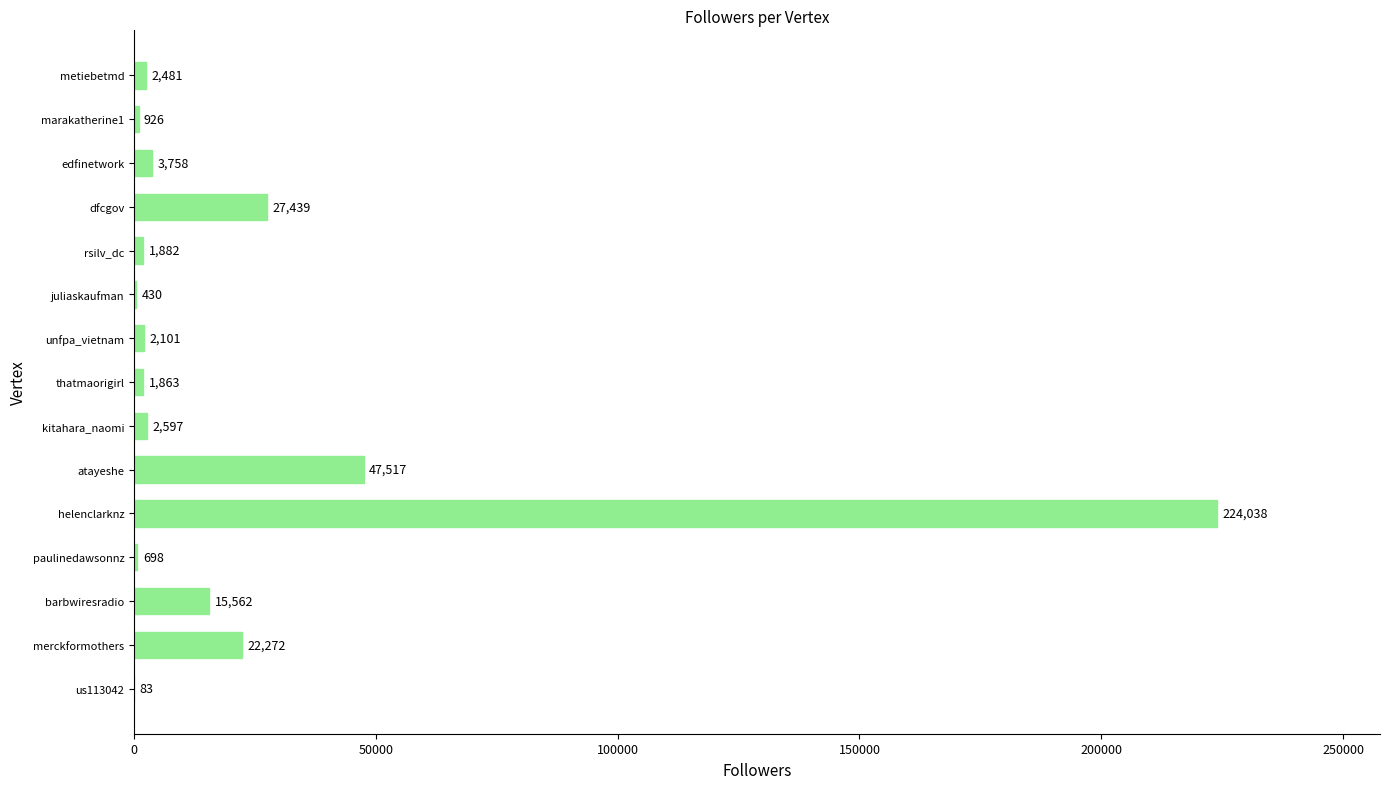

Are the bars grouped side by side (vs. stacked)?

No